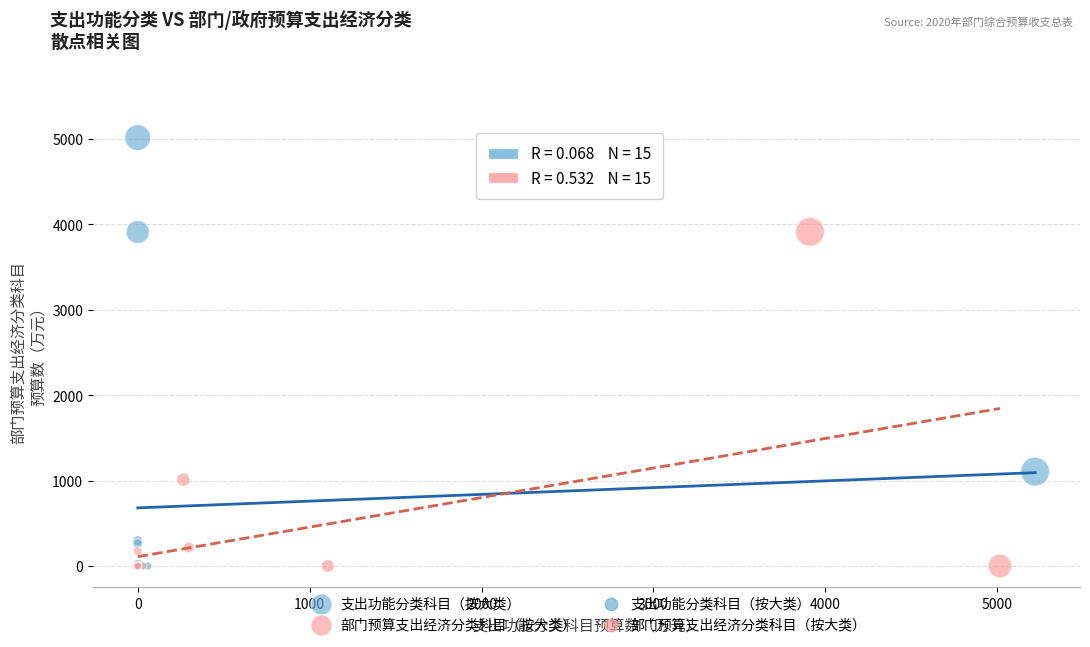

Which series has the largest Y range (max minus min)?

支出功能分类科目（按大类）